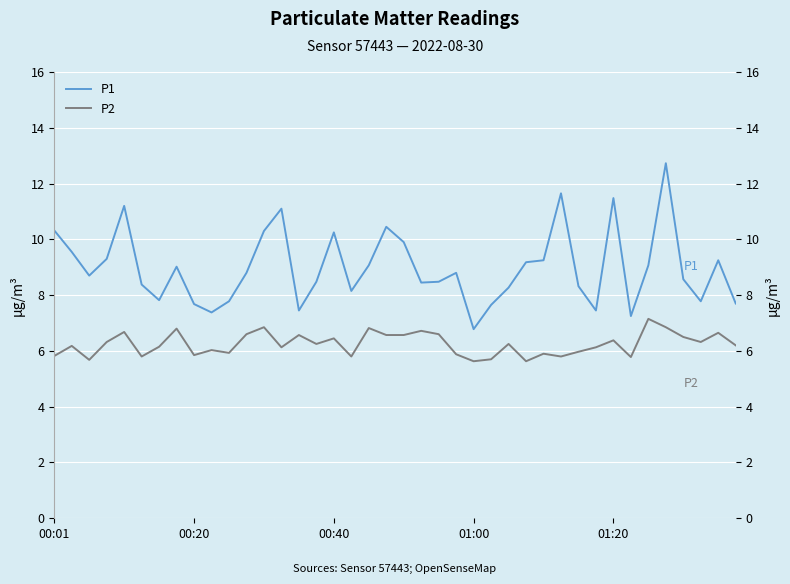

True or false: P1 has more than 2 interior local peaks.

True